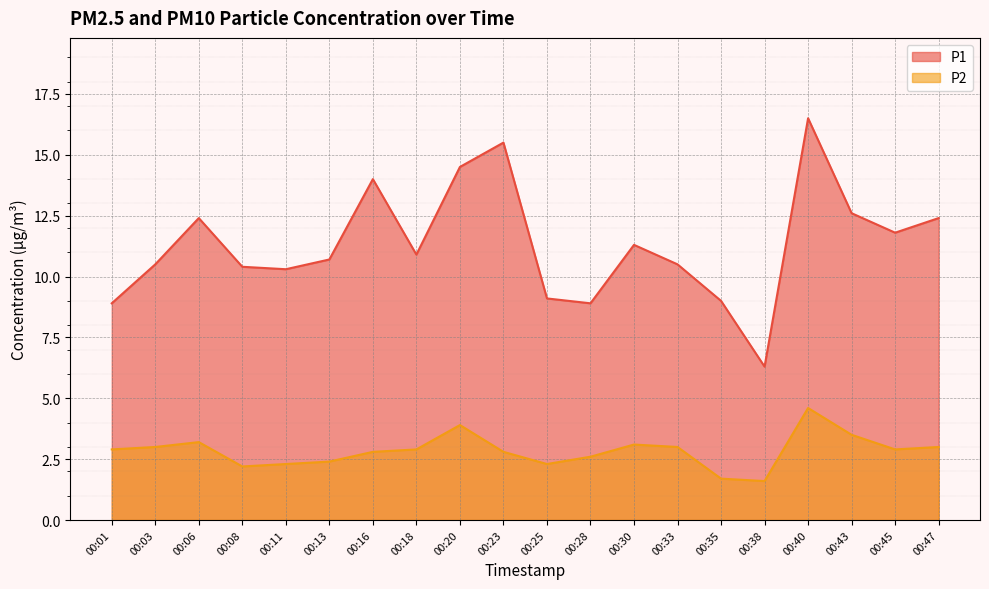

How many data points in P2 are less than 2?

2